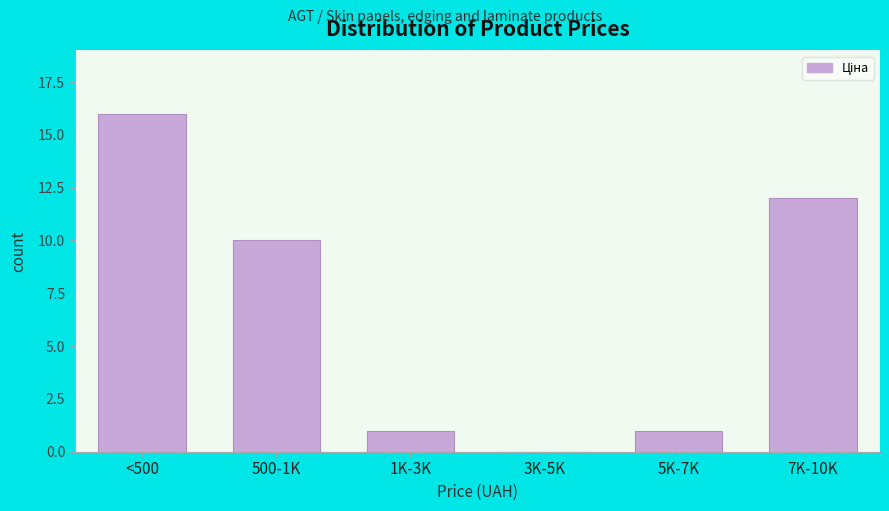

Reading right to left, what are all the values shown in this chart?

7K-10K=12	5K-7K=1	3K-5K=0	1K-3K=1	500-1K=10	<500=16